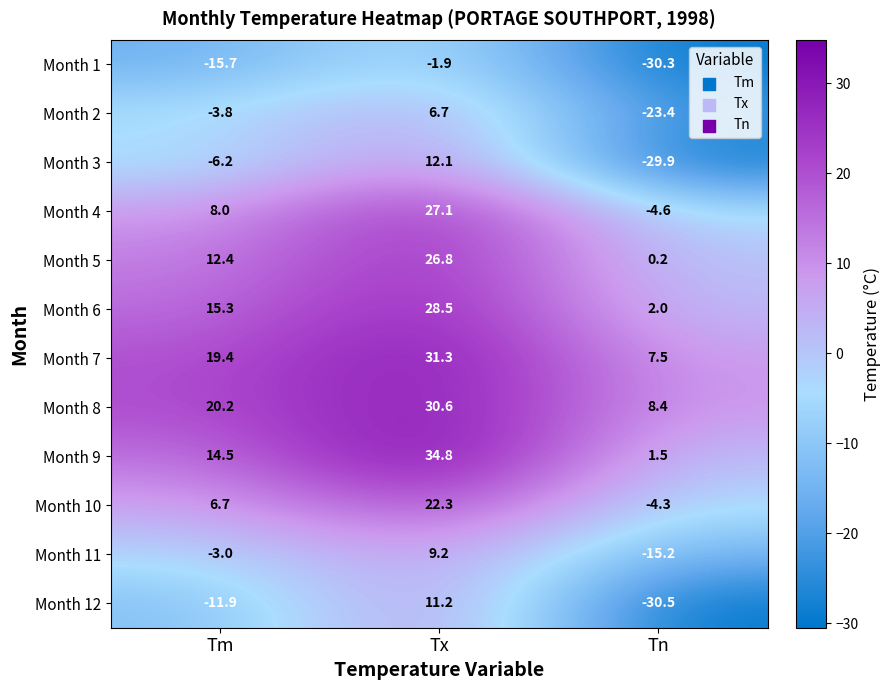

Count the number of data series in this chart.

12